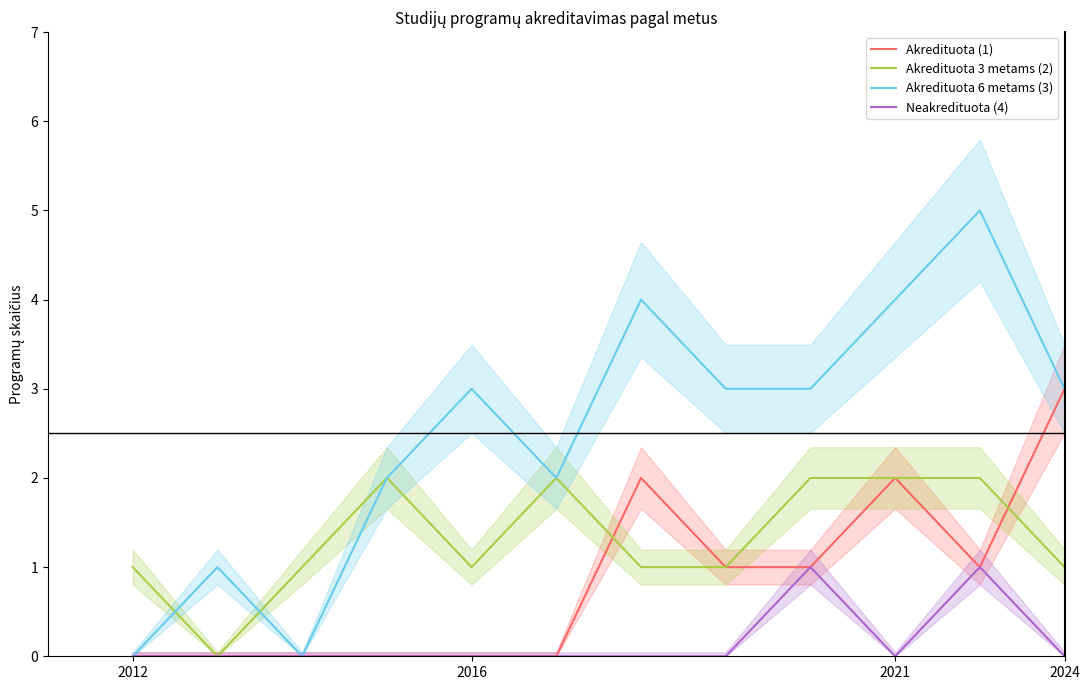

Is this an area chart (filled region under the line)?

No